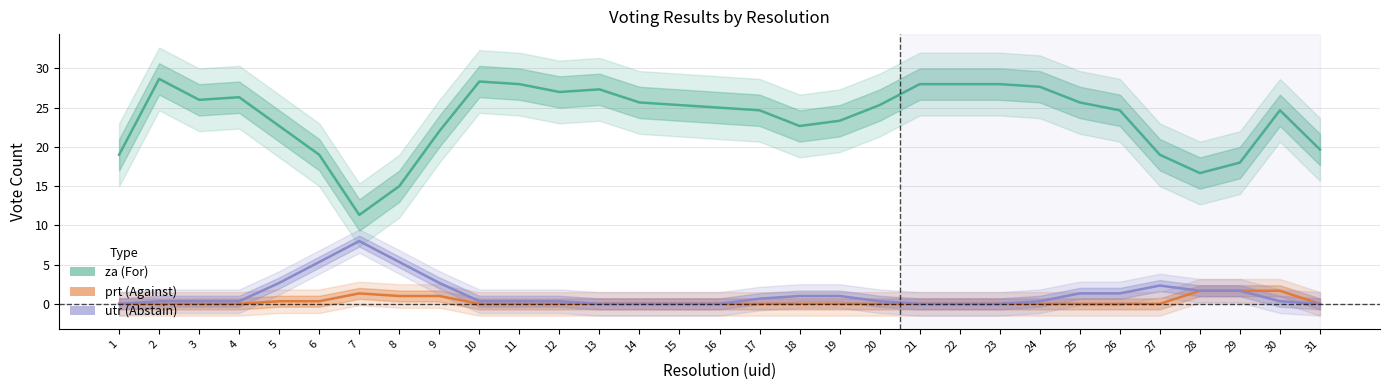

True or false: utr (Abstain) and za (For) intersect in this chart.

False